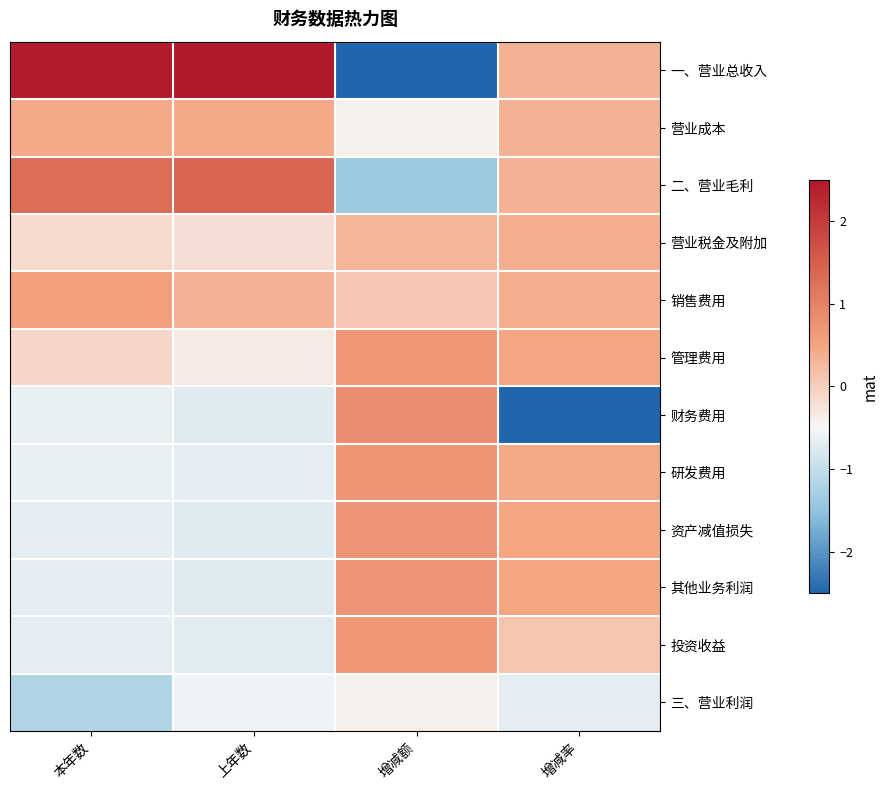

Reading left to right, what are all the values shown in this chart?

一、营业总收入: 本年数=2.5	上年数=2.5	增减额=-2.5	增减率=0.3
营业成本: 本年数=0.4	上年数=0.4	增减额=-0.4	增减率=0.3
二、营业毛利: 本年数=1.3	上年数=1.4	增减额=-1.4	增减率=0.3
营业税金及附加: 本年数=-0.1	上年数=-0.2	增减额=0.3	增减率=0.4
销售费用: 本年数=0.6	上年数=0.3	增减额=0.1	增减率=0.4
管理费用: 本年数=-0.1	上年数=-0.3	增减额=0.7	增减率=0.5
财务费用: 本年数=-0.6	上年数=-0.7	增减额=0.9	增减率=-2.5
研发费用: 本年数=-0.6	上年数=-0.7	增减额=0.7	增减率=0.4
资产减值损失: 本年数=-0.7	上年数=-0.7	增减额=0.7	增减率=0.5
其他业务利润: 本年数=-0.7	上年数=-0.7	增减额=0.7	增减率=0.5
投资收益: 本年数=-0.7	上年数=-0.7	增减额=0.7	增减率=0.1
三、营业利润: 本年数=-1.2	上年数=-0.6	增减额=-0.4	增减率=-0.7